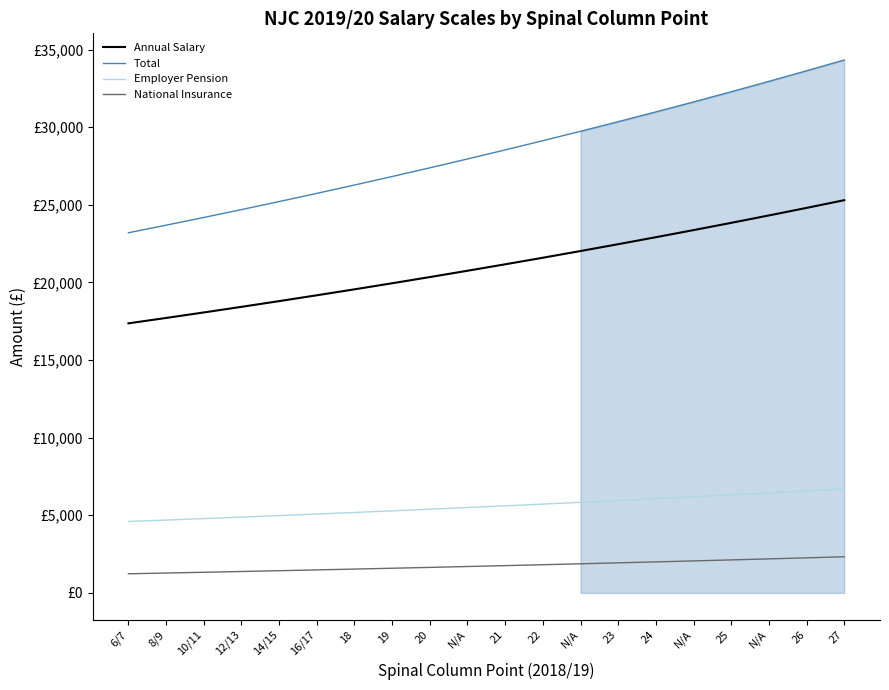

Reading left to right, transcribe all the data shown in this chart.

Annual Salary: 17364.0	17711.0	18065.0	18426.0	18795.0	19171.0	19554.0	19945.0	20344.0	20751.0	21166.0	21589.0	22021.0	22462.0	22911.0	23369.0	23836.0	24313.0	24799.0	25295.0
Total: 23199.2	23686.0	24182.7	24689.2	25206.9	25734.4	26271.8	26820.3	27380.1	27951.1	28533.4	29126.9	29733.0	30351.7	30981.6	31624.2	32279.4	32948.6	33630.5	34326.4
Employer Pension: 4601.5	4693.4	4787.2	4882.9	4980.7	5080.3	5181.8	5285.4	5391.2	5499.0	5609.0	5721.1	5835.6	5952.4	6071.4	6192.8	6316.5	6442.9	6571.7	6703.2
National Insurance: 1233.7	1281.6	1330.5	1380.3	1431.2	1483.1	1535.9	1589.9	1645.0	1701.1	1758.4	1816.8	1876.4	1937.2	1999.2	2062.4	2126.9	2192.7	2259.8	2328.2